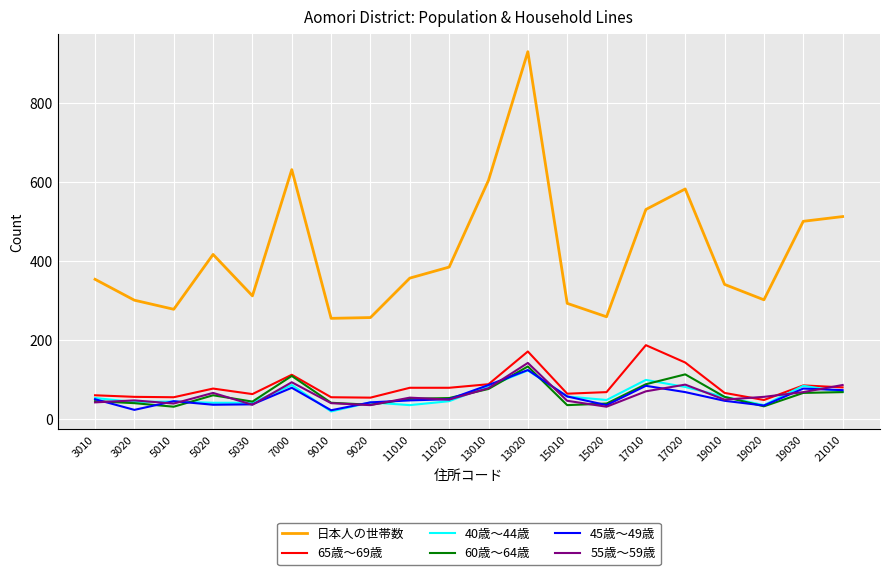

True or false: 60歳～64歳 has more than 0 interior local peaks.

True